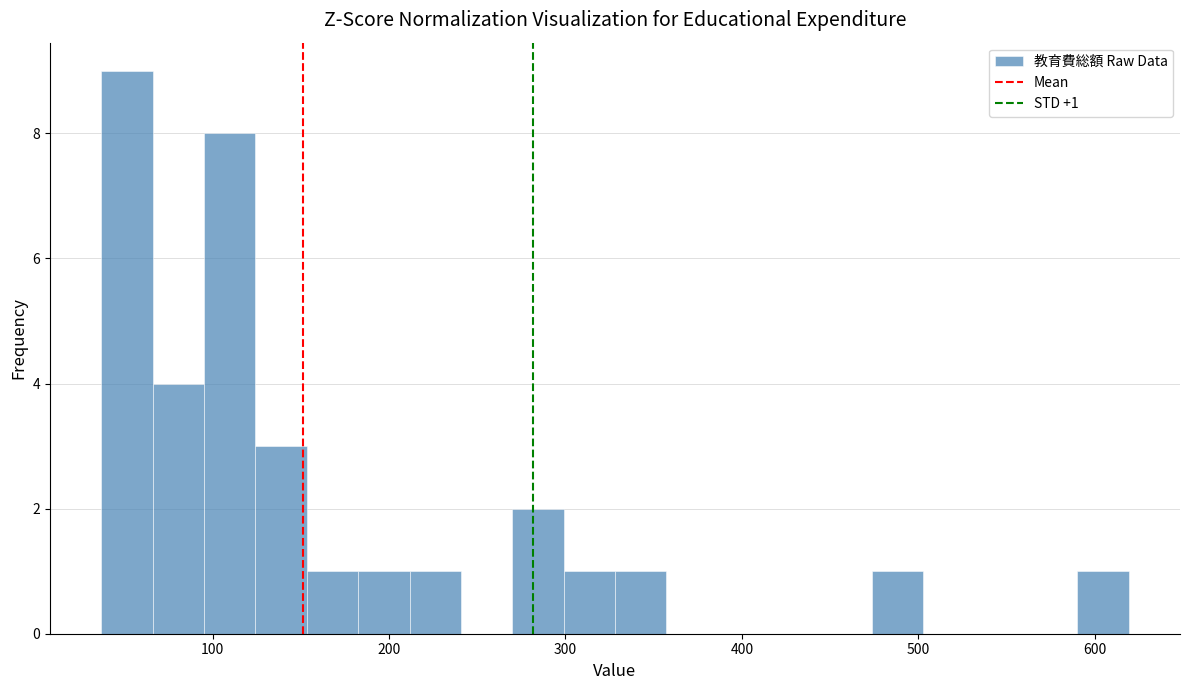

Around what value on the x-axis is the tallest bar? Give the approximate position of its centre, as read against the axis.

50